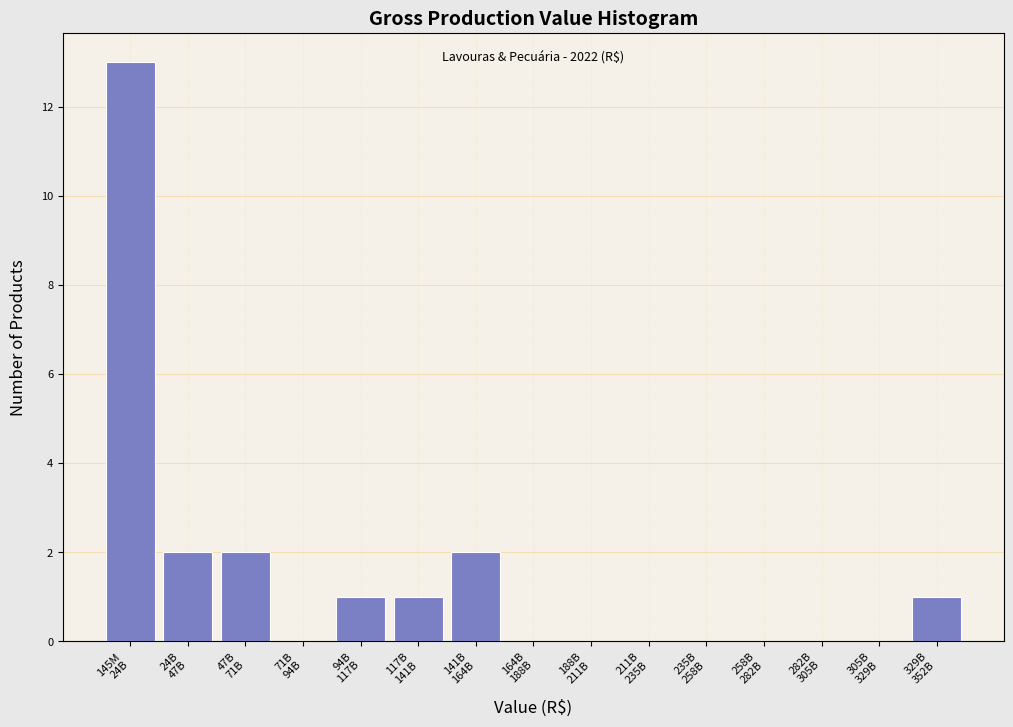

What is the maximum value shown in the chart?

13